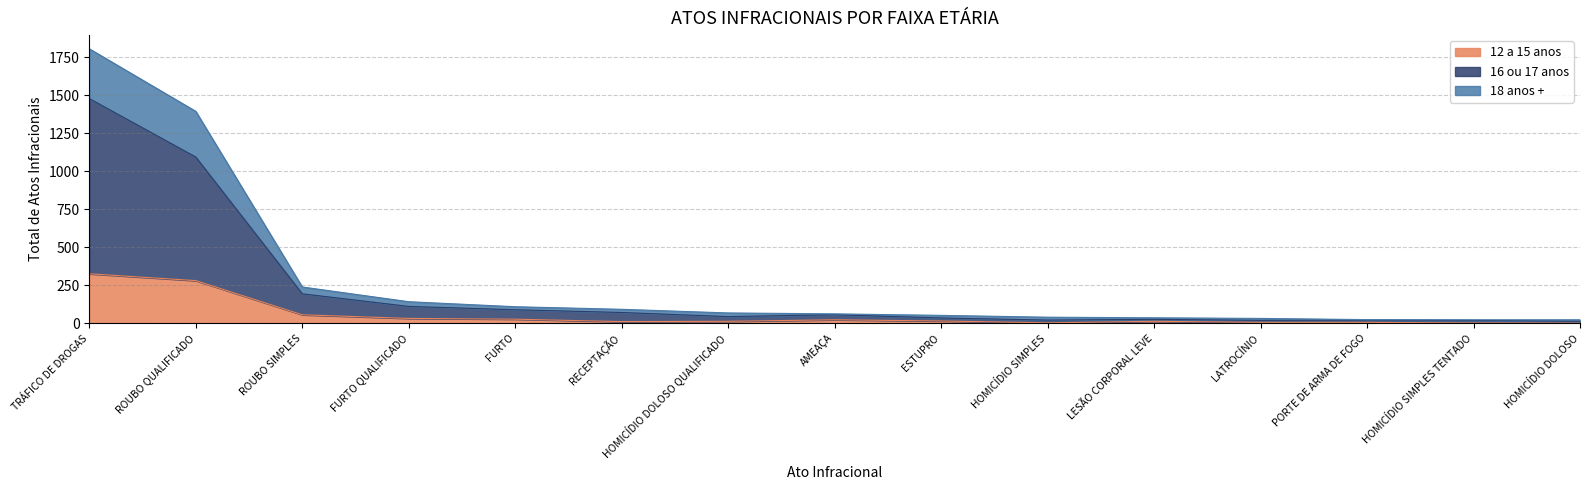

At which category is the sum across all series the highest?

TRÁFICO DE DROGAS